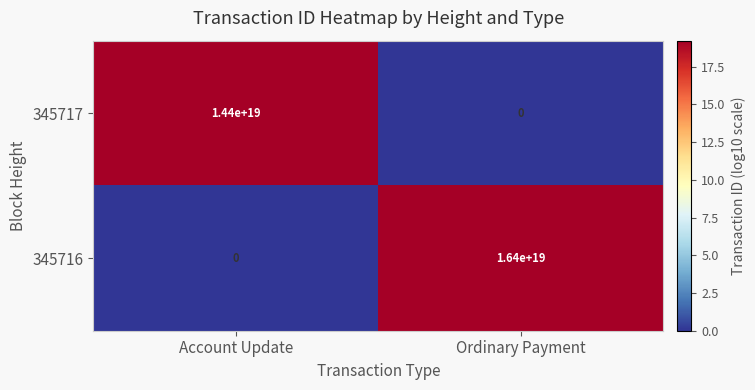

Which label corresponds to the largest value in the chart?

Ordinary Payment